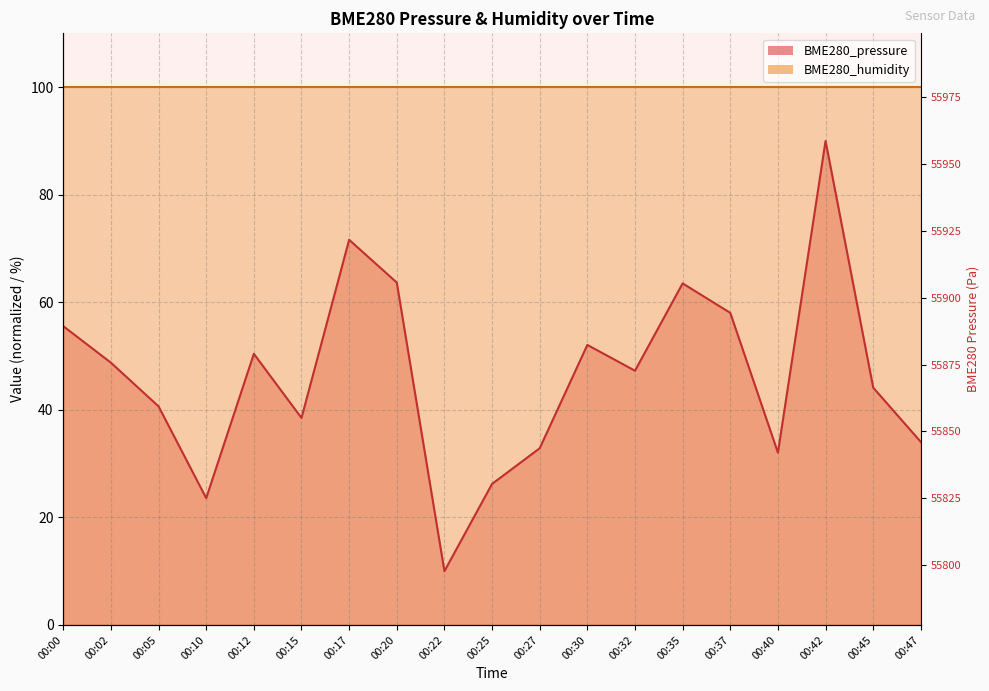

Where is the first local maximum?

00:12